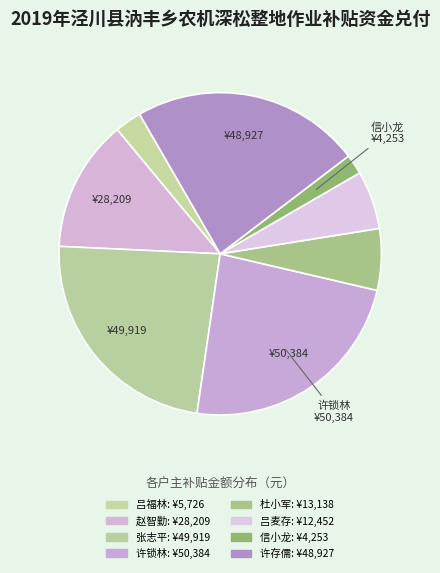

True or false: 吕福林 accounts for 1% of the total.

False